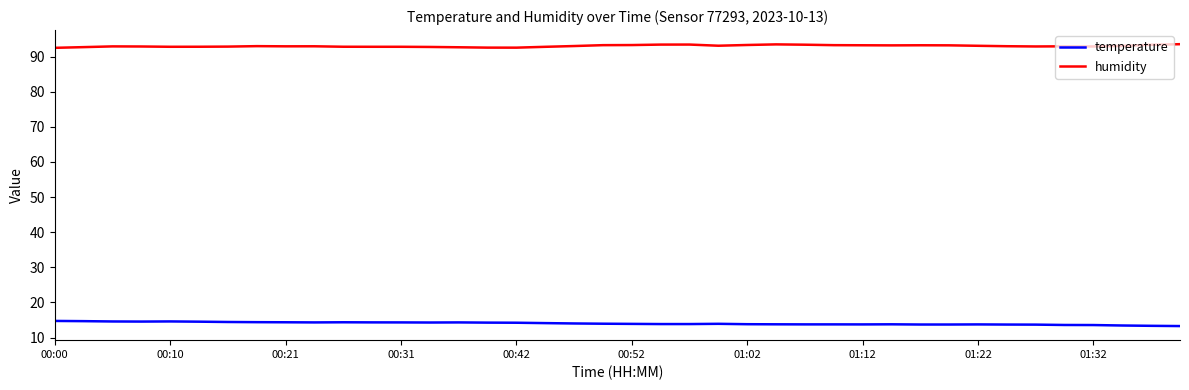

True or false: humidity and temperature cross at least once.

False